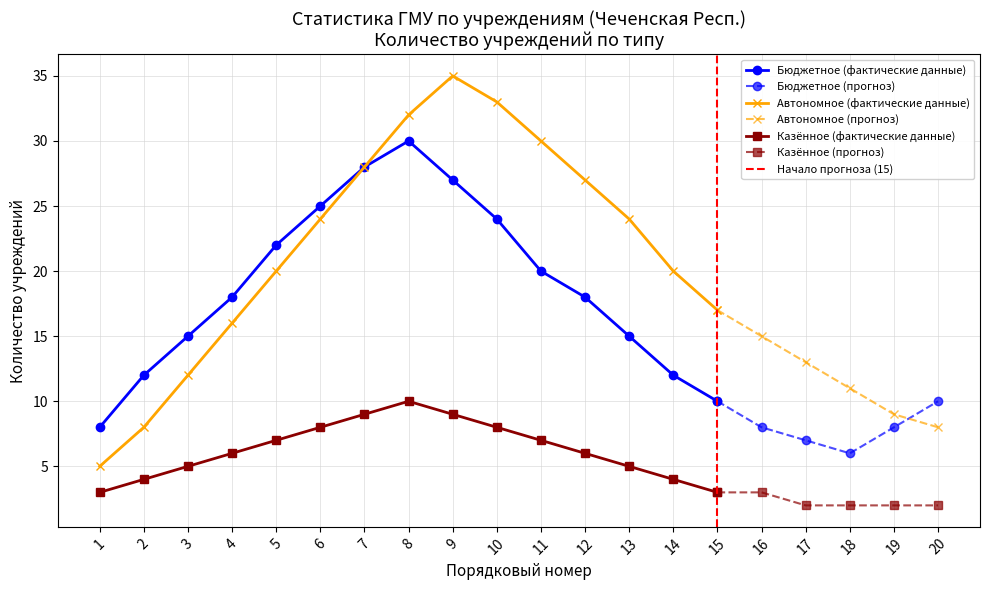

Between 14 and 18, which is larger?

14